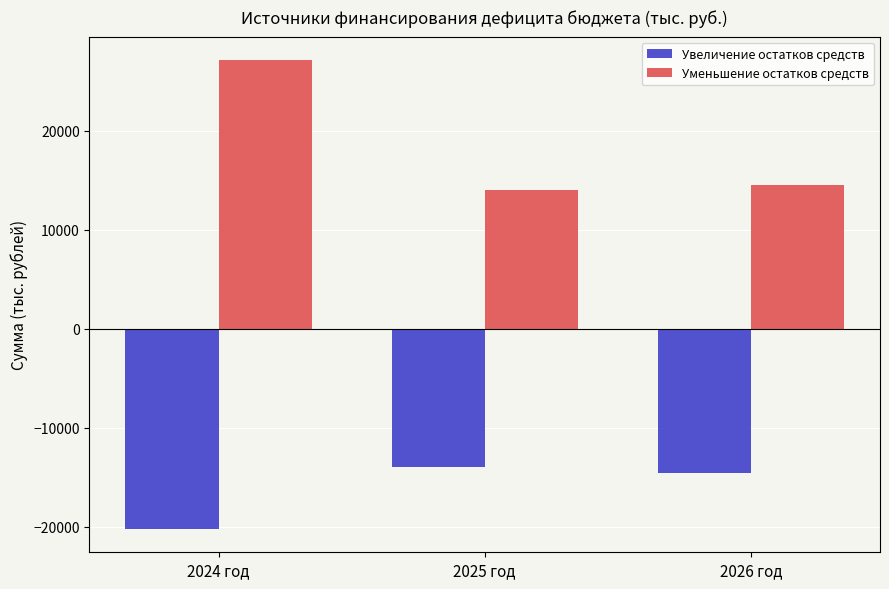

What is the minimum value for Увеличение остатков средств?

-20219.6